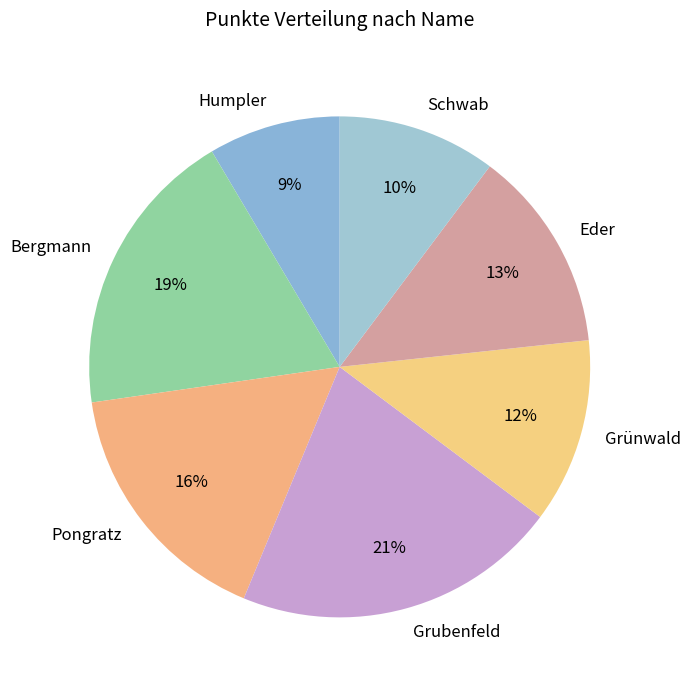

Combined, do Humpler and Eder account for over 50%?

No